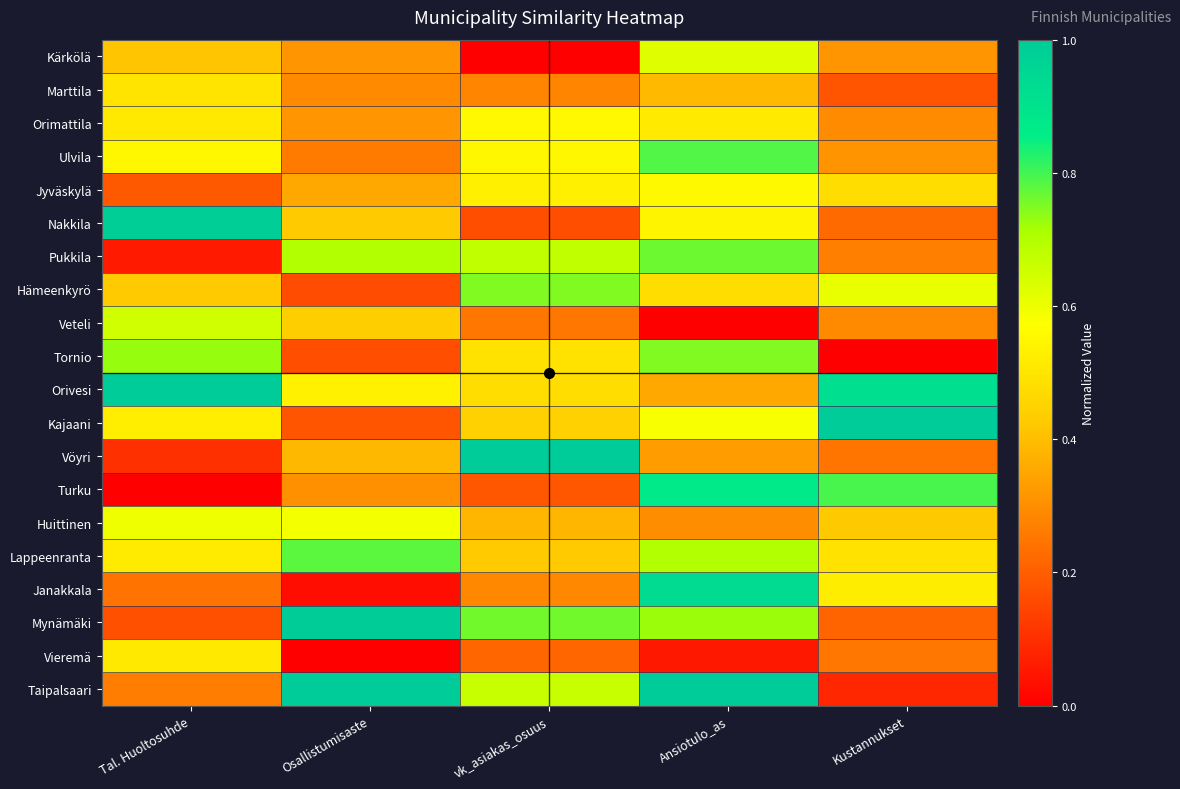

Reading right to left, extract all data points from this chart.

Kärkölä: Kustannukset=0.3	Ansiotulo_as=0.6	vk_asiakas_osuus=0.0	Osallistumisaste=0.3	Tal. Huoltosuhde=0.4
Marttila: Kustannukset=0.2	Ansiotulo_as=0.4	vk_asiakas_osuus=0.3	Osallistumisaste=0.3	Tal. Huoltosuhde=0.5
Orimattila: Kustannukset=0.3	Ansiotulo_as=0.5	vk_asiakas_osuus=0.6	Osallistumisaste=0.3	Tal. Huoltosuhde=0.5
Ulvila: Kustannukset=0.3	Ansiotulo_as=0.8	vk_asiakas_osuus=0.5	Osallistumisaste=0.3	Tal. Huoltosuhde=0.5
Jyväskylä: Kustannukset=0.5	Ansiotulo_as=0.6	vk_asiakas_osuus=0.5	Osallistumisaste=0.4	Tal. Huoltosuhde=0.2
Nakkila: Kustannukset=0.2	Ansiotulo_as=0.5	vk_asiakas_osuus=0.2	Osallistumisaste=0.4	Tal. Huoltosuhde=1.0
Pukkila: Kustannukset=0.3	Ansiotulo_as=0.8	vk_asiakas_osuus=0.7	Osallistumisaste=0.7	Tal. Huoltosuhde=0.1
Hämeenkyrö: Kustannukset=0.6	Ansiotulo_as=0.5	vk_asiakas_osuus=0.7	Osallistumisaste=0.2	Tal. Huoltosuhde=0.4
Veteli: Kustannukset=0.3	Ansiotulo_as=0.0	vk_asiakas_osuus=0.3	Osallistumisaste=0.4	Tal. Huoltosuhde=0.6
Tornio: Kustannukset=0.0	Ansiotulo_as=0.7	vk_asiakas_osuus=0.5	Osallistumisaste=0.2	Tal. Huoltosuhde=0.7
Orivesi: Kustannukset=0.9	Ansiotulo_as=0.4	vk_asiakas_osuus=0.5	Osallistumisaste=0.5	Tal. Huoltosuhde=1.0
Kajaani: Kustannukset=1.0	Ansiotulo_as=0.6	vk_asiakas_osuus=0.4	Osallistumisaste=0.2	Tal. Huoltosuhde=0.5
Vöyri: Kustannukset=0.2	Ansiotulo_as=0.3	vk_asiakas_osuus=1.0	Osallistumisaste=0.4	Tal. Huoltosuhde=0.1
Turku: Kustannukset=0.8	Ansiotulo_as=0.9	vk_asiakas_osuus=0.2	Osallistumisaste=0.3	Tal. Huoltosuhde=0.0
Huittinen: Kustannukset=0.4	Ansiotulo_as=0.3	vk_asiakas_osuus=0.4	Osallistumisaste=0.6	Tal. Huoltosuhde=0.6
Lappeenranta: Kustannukset=0.5	Ansiotulo_as=0.7	vk_asiakas_osuus=0.4	Osallistumisaste=0.8	Tal. Huoltosuhde=0.5
Janakkala: Kustannukset=0.5	Ansiotulo_as=0.9	vk_asiakas_osuus=0.3	Osallistumisaste=0.0	Tal. Huoltosuhde=0.2
Mynämäki: Kustannukset=0.2	Ansiotulo_as=0.7	vk_asiakas_osuus=0.8	Osallistumisaste=1.0	Tal. Huoltosuhde=0.2
Vieremä: Kustannukset=0.3	Ansiotulo_as=0.1	vk_asiakas_osuus=0.2	Osallistumisaste=0.0	Tal. Huoltosuhde=0.5
Taipalsaari: Kustannukset=0.1	Ansiotulo_as=1.0	vk_asiakas_osuus=0.7	Osallistumisaste=1.0	Tal. Huoltosuhde=0.3